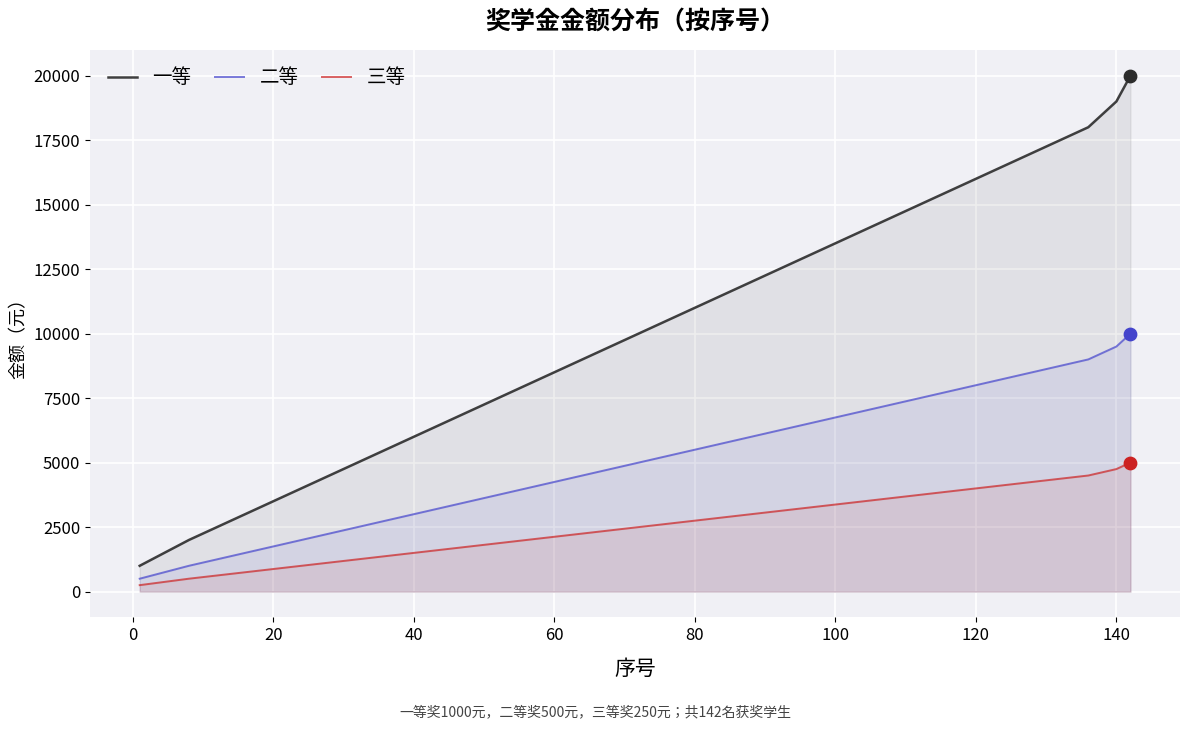

What are all the series names shown in the legend?

一等, 二等, 三等